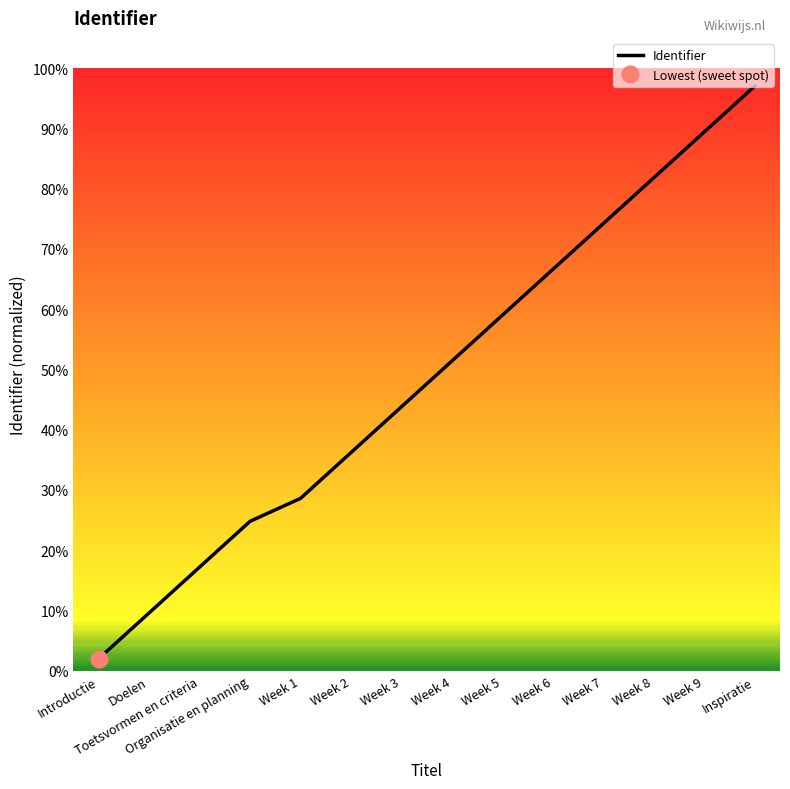

List the labels in order of value, smallest first.

Introductie, Doelen, Toetsvormen en criteria, Organisatie en planning, Week 1, Week 2, Week 3, Week 4, Week 5, Week 6, Week 7, Week 8, Week 9, Inspiratie